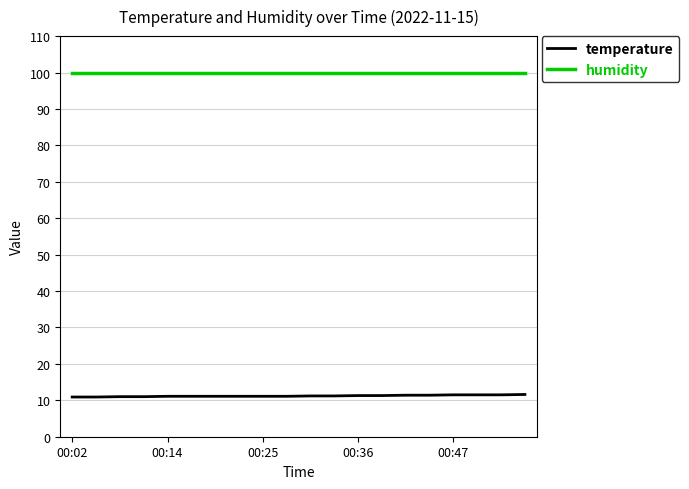

True or false: temperature and humidity intersect in this chart.

False